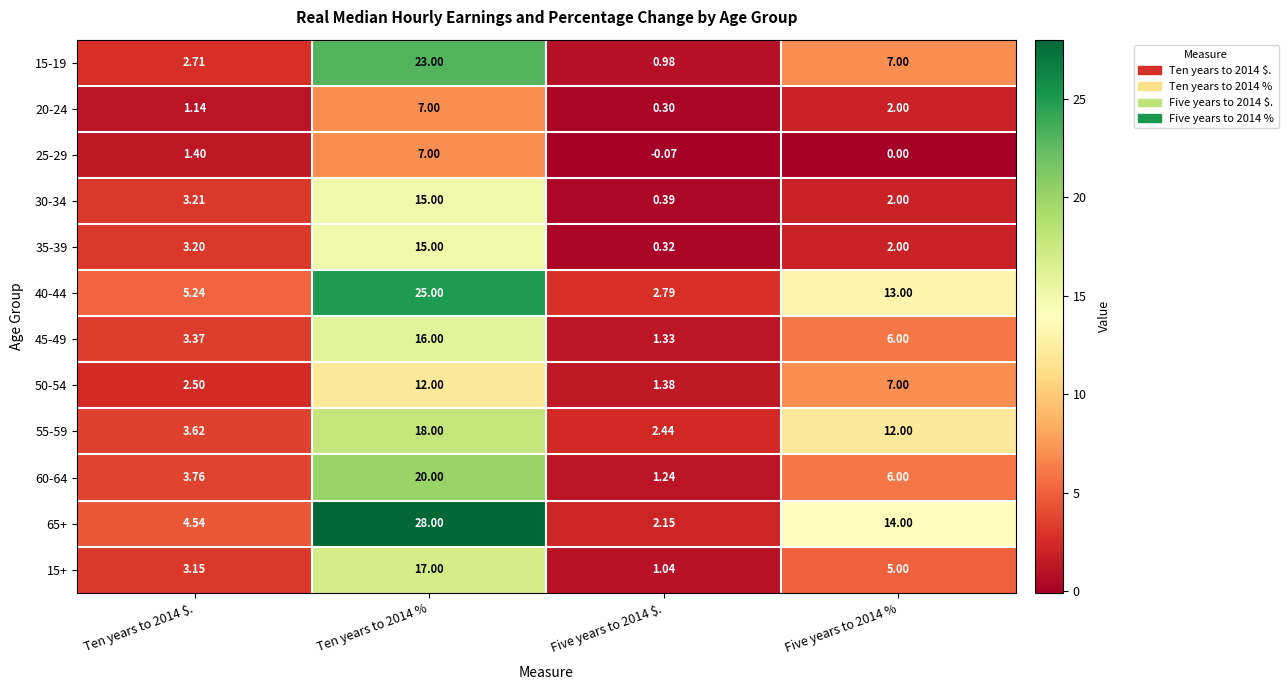

Is the value of 35-39 at Five years to 2014 % greater than the value of 60-64 at Ten years to 2014 %?

No